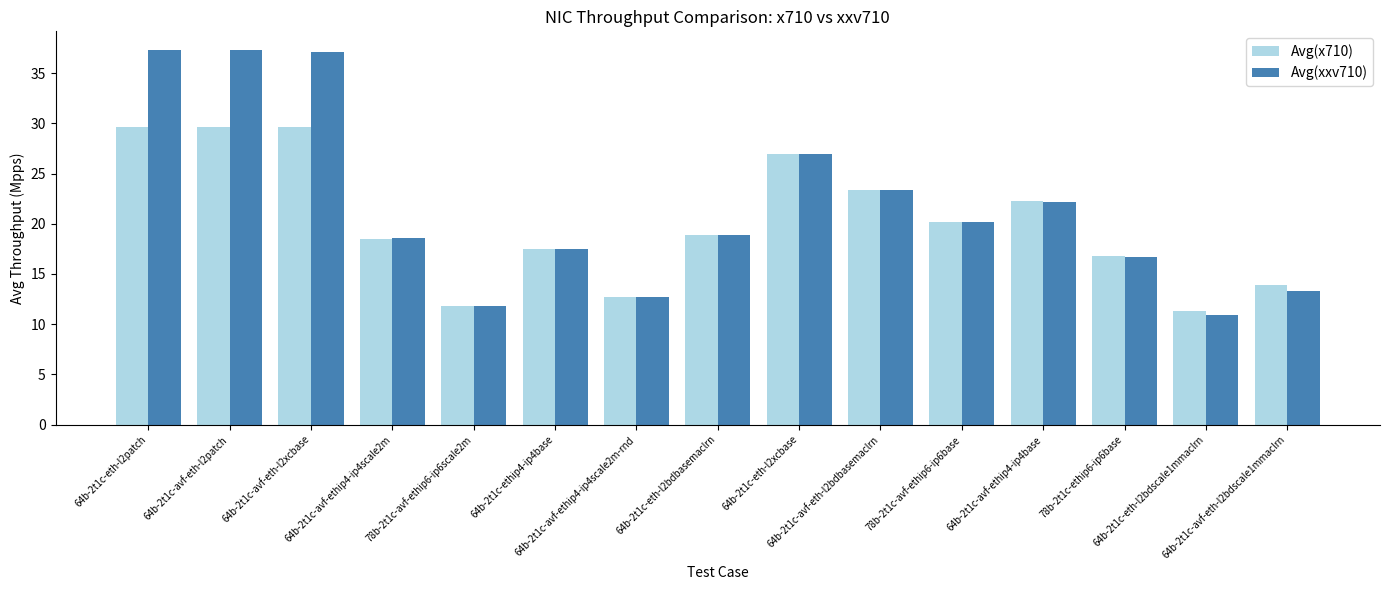

What is the maximum value shown in the chart?

37.3